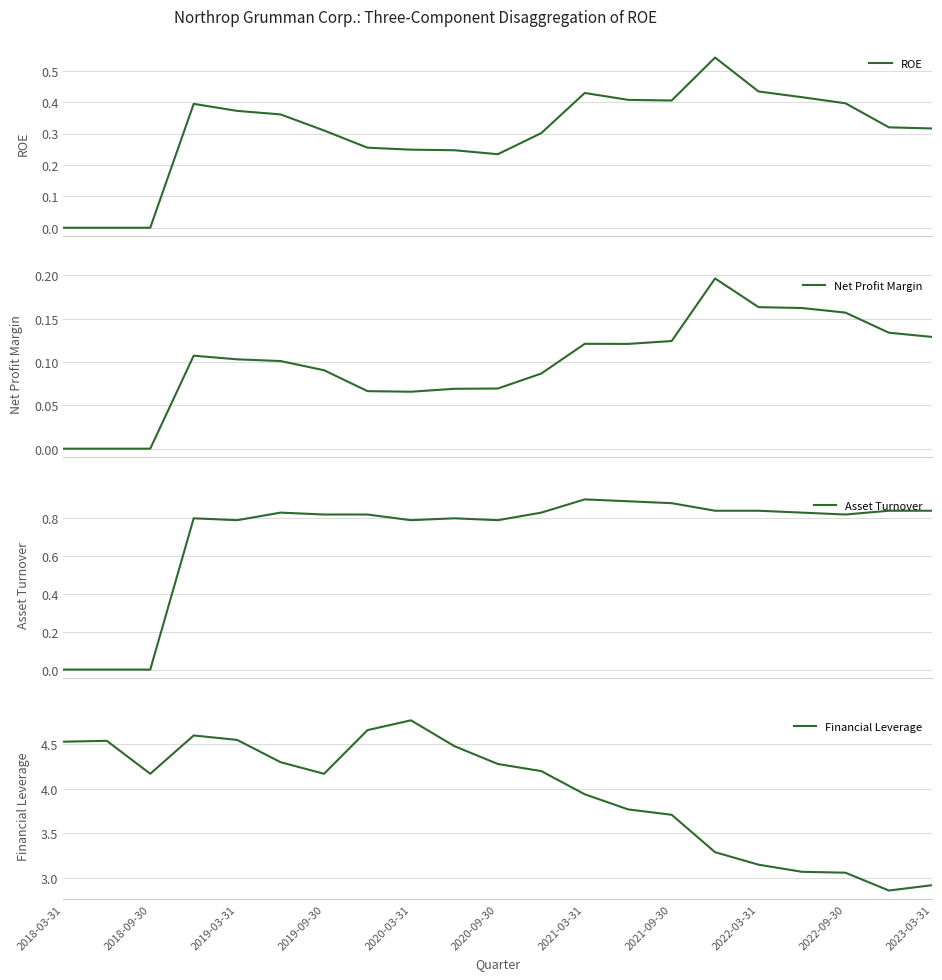

At 13, list the series in order from largest to smallest.

Financial Leverage, Asset Turnover, ROE, Net Profit Margin